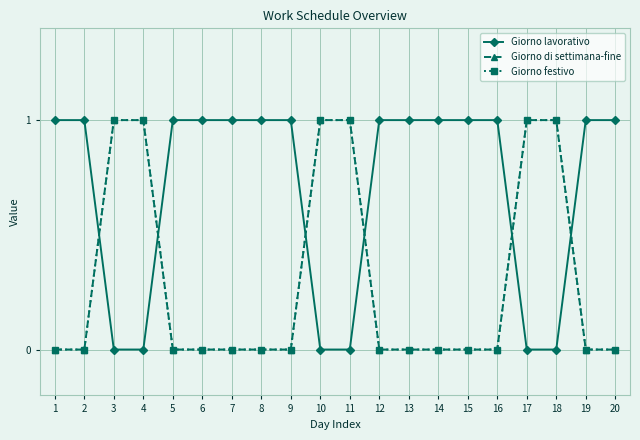

True or false: Giorno festivo and Giorno di settimana-fine cross at least once.

False